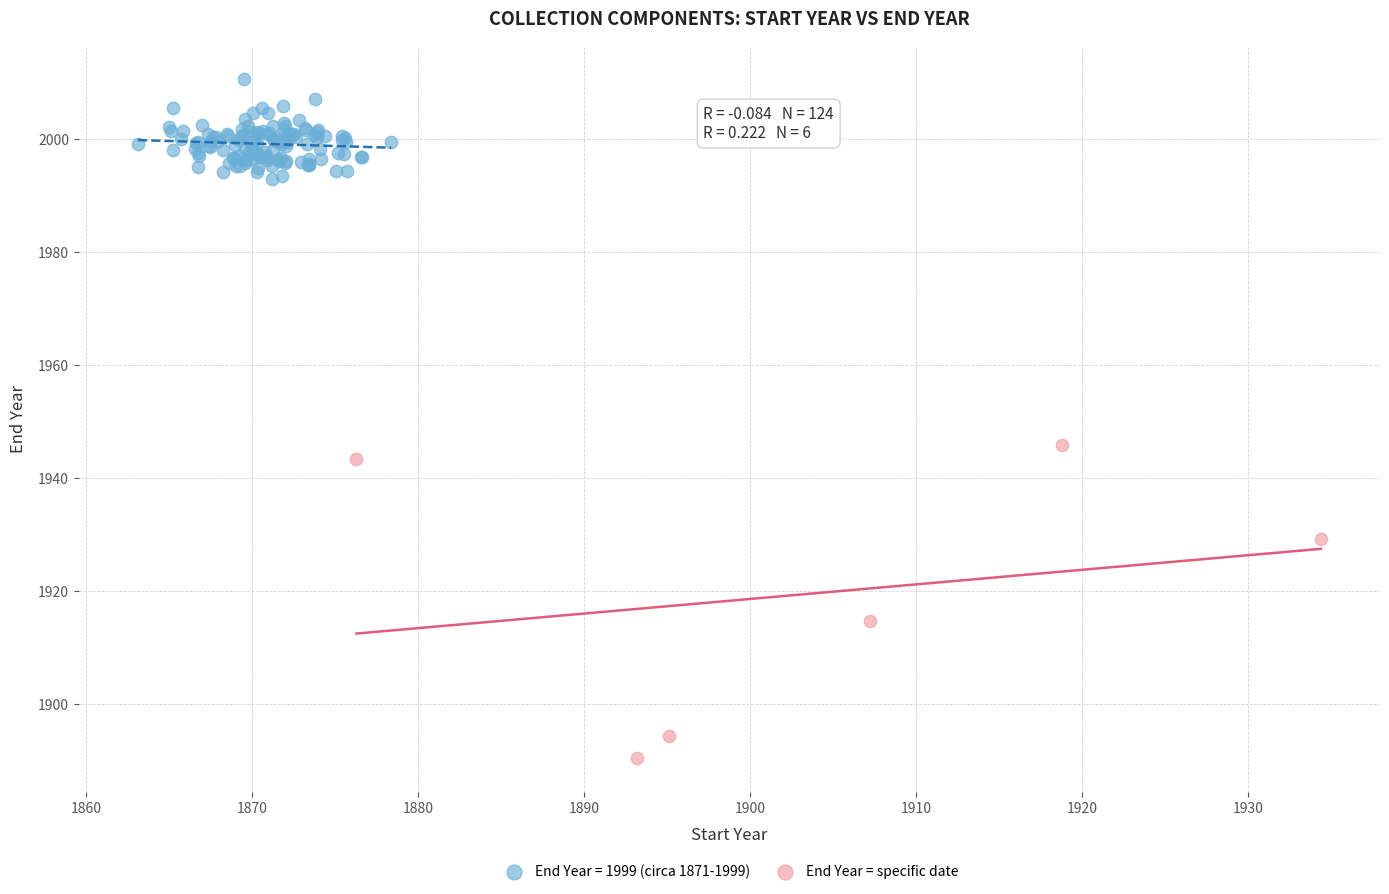

Which series contains the highest Y value?

End Year = 1999 (circa 1871-1999)